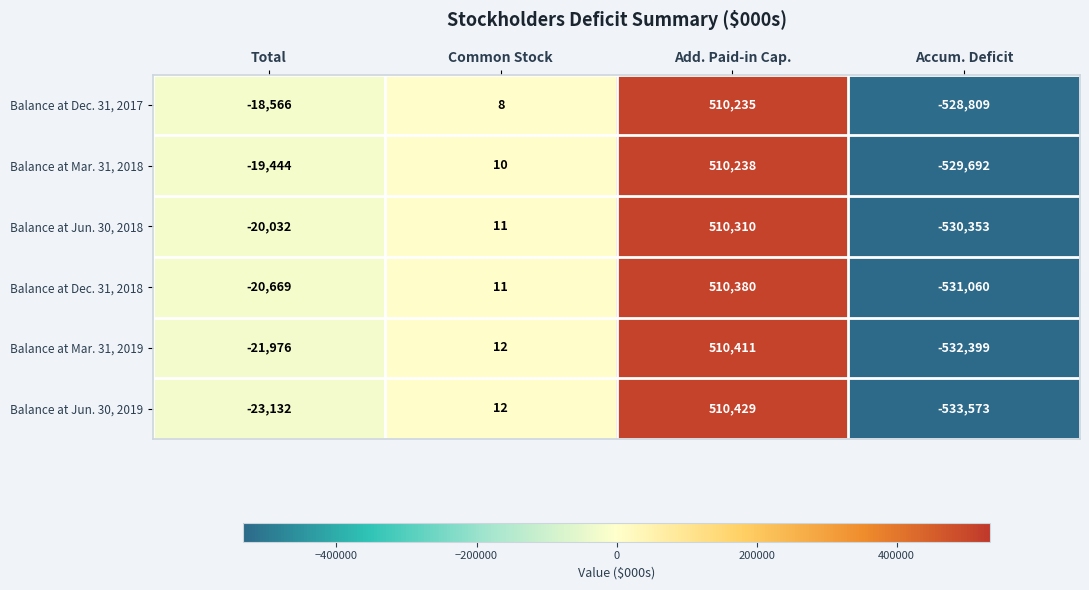

What is the sum of the Balance at Dec. 31, 2018 values at Add. Paid-in Cap. and Accum. Deficit?

-20680